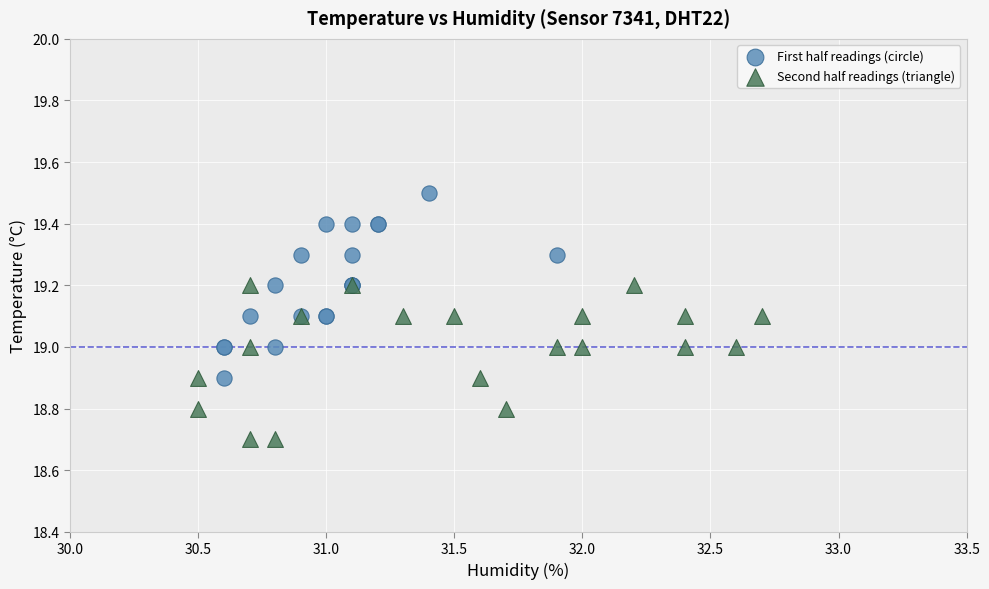

Which series reaches the minimum Y coordinate?

Second half readings (triangle)